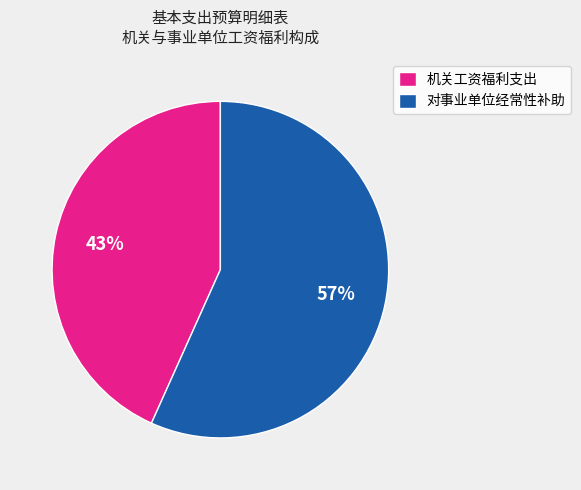

How many segments does this pie chart have?

2